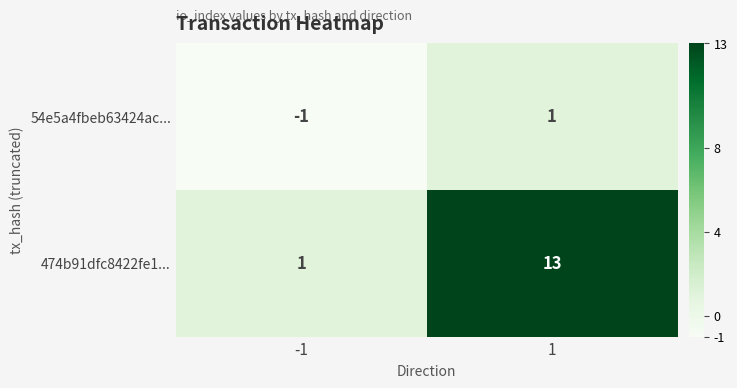

At how many categories does at least one series exceed 10?

1